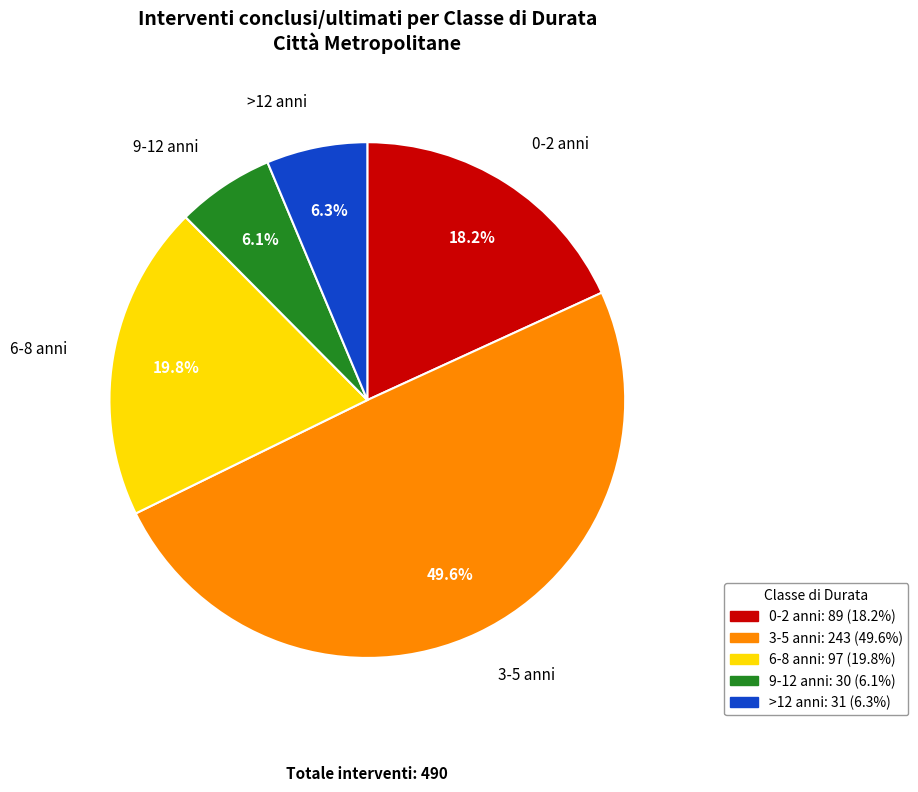

True or false: 6-8 anni accounts for 20% of the total.

True